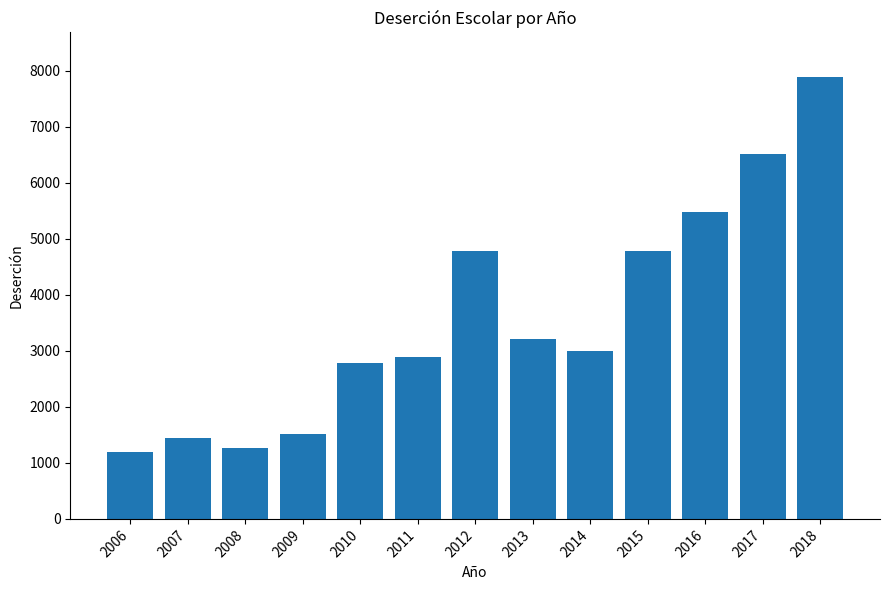

What is the difference between the maximum and minimum values?

6696